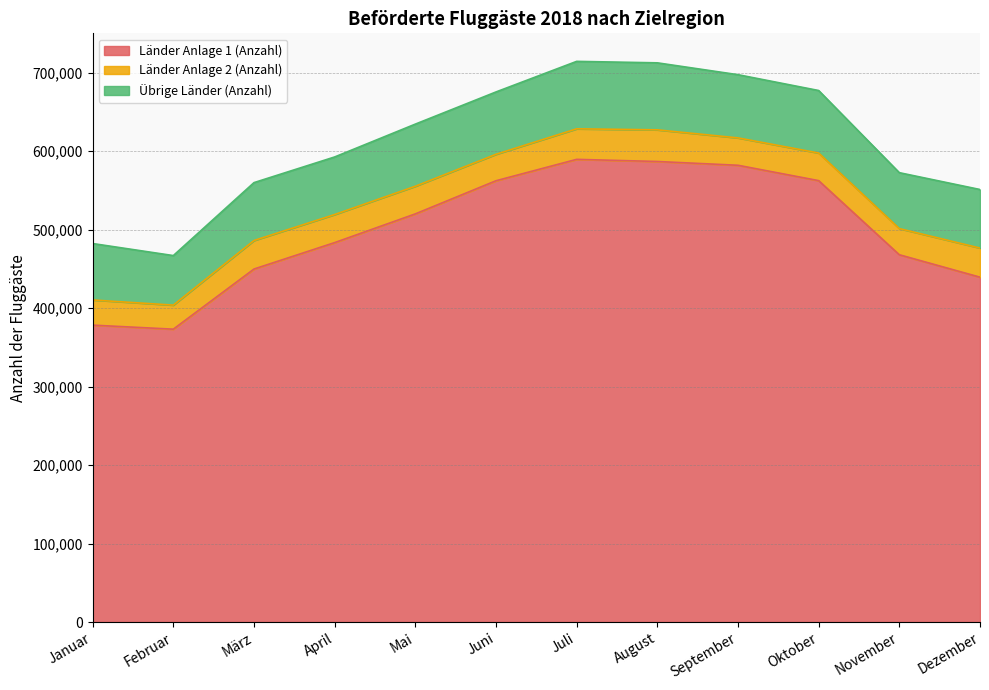

The value of Übrige Länder (Anzahl) at Juli is 85946. True or false?

True